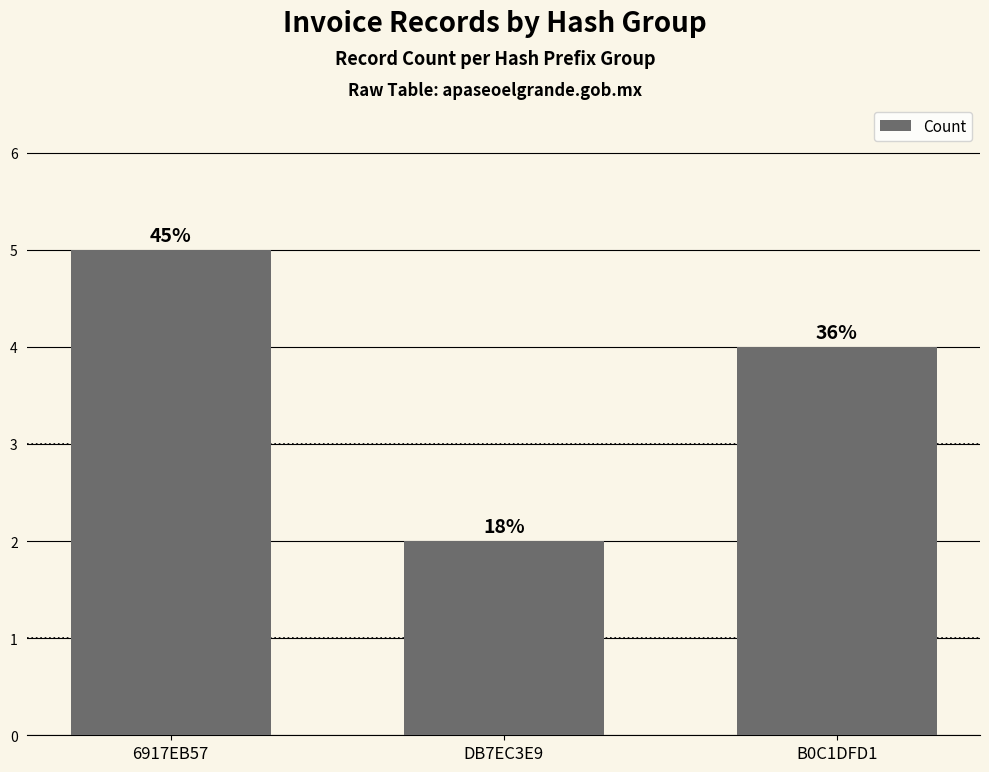

Reading left to right, what are all the values shown in this chart?

5	2	4